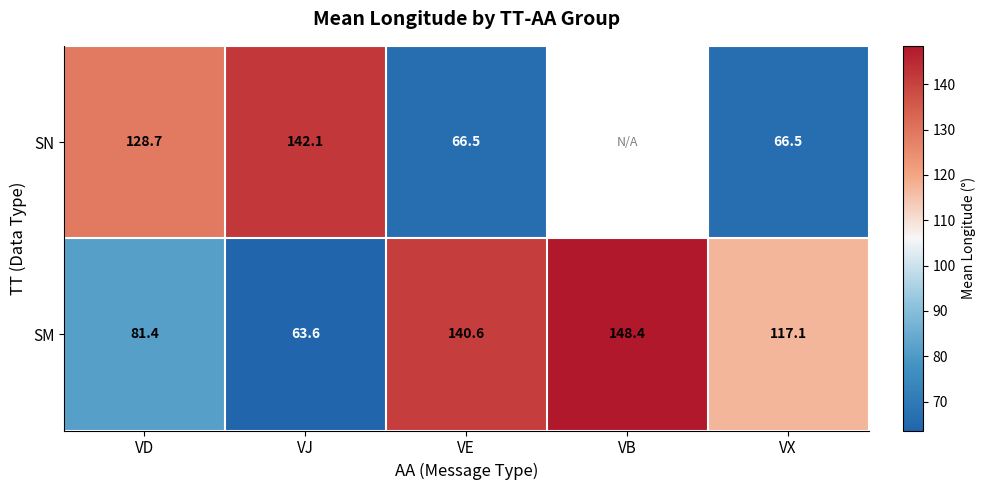

Where is SM nearest to the value 106?

VX